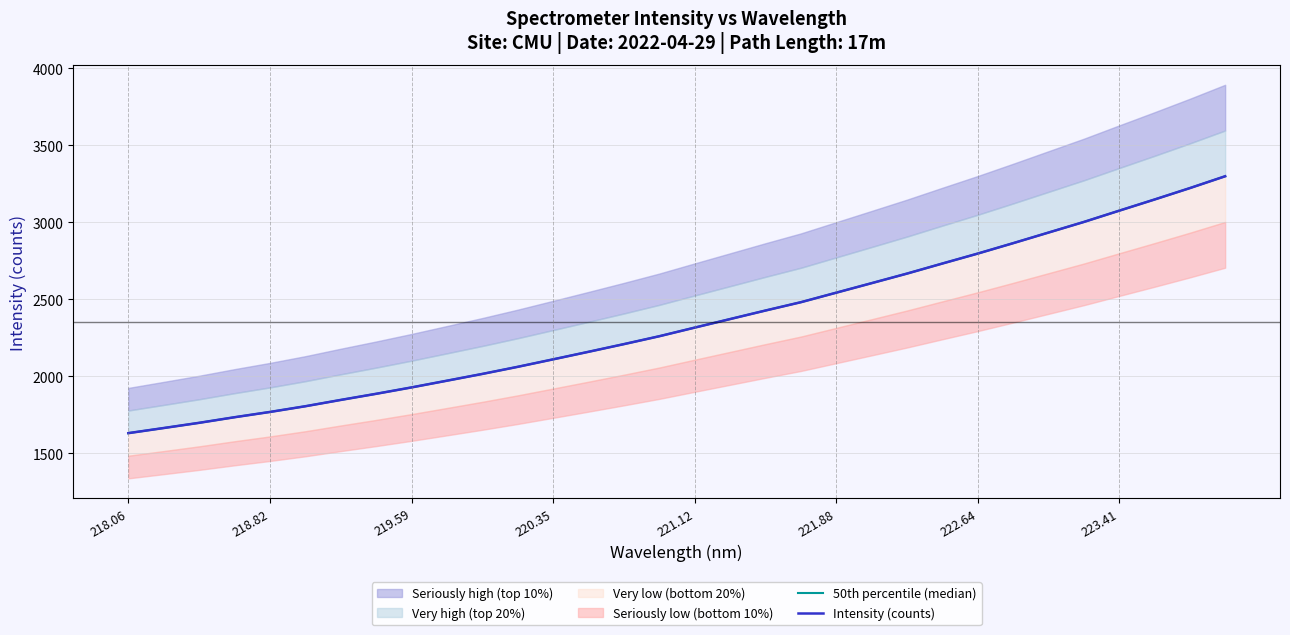

True or false: 50th percentile (median) and Intensity (counts) intersect in this chart.

False